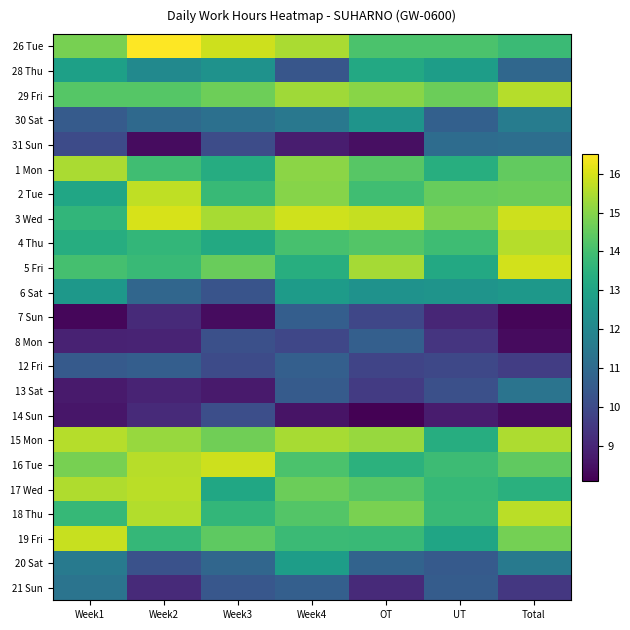

Reading left to right, list all the values displayed in this chart.

26 Tue: Week1=14.8	Week2=16.5	Week3=15.9	Week4=15.5	OT=14.1	UT=14.1	Total=13.8
28 Thu: Week1=12.9	Week2=12.1	Week3=12.4	Week4=10.3	OT=13.2	UT=12.8	Total=10.9
29 Fri: Week1=14.3	Week2=14.3	Week3=14.7	Week4=15.3	OT=15.0	UT=14.6	Total=15.6
30 Sat: Week1=10.5	Week2=11.0	Week3=11.2	Week4=11.5	OT=12.4	UT=10.7	Total=11.6
31 Sun: Week1=10.0	Week2=8.4	Week3=10.1	Week4=8.8	OT=8.4	UT=11.1	Total=11.1
1 Mon: Week1=15.4	Week2=13.9	Week3=13.3	Week4=15.1	OT=14.3	UT=13.4	Total=14.5
2 Tue: Week1=13.1	Week2=15.7	Week3=13.8	Week4=15.0	OT=13.9	UT=14.6	Total=14.6
3 Wed: Week1=13.7	Week2=16.0	Week3=15.4	Week4=15.9	OT=15.8	UT=14.9	Total=15.9
4 Thu: Week1=13.4	Week2=13.7	Week3=13.2	Week4=14.1	OT=14.3	UT=13.9	Total=15.6
5 Fri: Week1=14.0	Week2=13.8	Week3=14.6	Week4=13.4	OT=15.4	UT=13.2	Total=15.9
6 Sat: Week1=12.6	Week2=10.9	Week3=10.3	Week4=12.7	OT=12.4	UT=12.5	Total=12.6
7 Sun: Week1=8.2	Week2=9.1	Week3=8.4	Week4=10.6	OT=9.9	UT=9.0	Total=8.2
8 Mon: Week1=8.9	Week2=8.9	Week3=10.2	Week4=9.9	OT=10.6	UT=9.4	Total=8.3
12 Fri: Week1=10.5	Week2=10.6	Week3=10.0	Week4=10.7	OT=9.8	UT=9.9	Total=9.6
13 Sat: Week1=8.7	Week2=8.9	Week3=8.7	Week4=10.5	OT=9.6	UT=10.1	Total=11.3
14 Sun: Week1=8.6	Week2=9.1	Week3=10.1	Week4=8.5	OT=8.1	UT=8.7	Total=8.3
15 Mon: Week1=15.6	Week2=15.2	Week3=14.7	Week4=15.4	OT=15.2	UT=13.4	Total=15.5
16 Tue: Week1=14.8	Week2=15.6	Week3=15.9	Week4=14.1	OT=13.5	UT=13.9	Total=14.5
17 Wed: Week1=15.5	Week2=15.7	Week3=13.1	Week4=14.6	OT=14.3	UT=13.7	Total=13.4
18 Thu: Week1=13.7	Week2=15.5	Week3=13.7	Week4=14.3	OT=14.8	UT=13.8	Total=15.6
19 Fri: Week1=15.8	Week2=13.7	Week3=14.4	Week4=13.8	OT=13.8	UT=13.1	Total=14.8
20 Sat: Week1=11.6	Week2=10.2	Week3=10.9	Week4=12.8	OT=10.8	UT=10.5	Total=11.5
21 Sun: Week1=11.3	Week2=9.1	Week3=10.4	Week4=10.7	OT=9.1	UT=10.6	Total=9.5